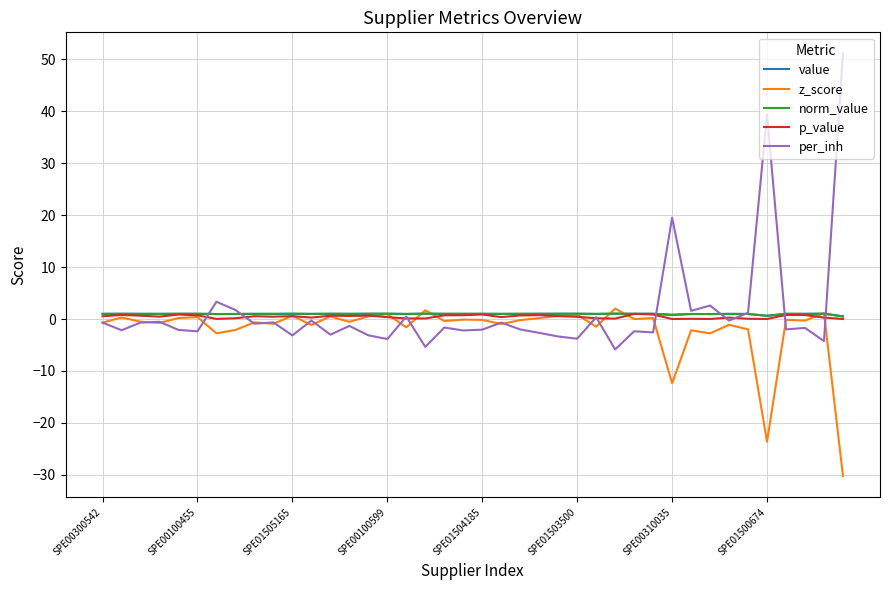

Does the chart have visible grid lines?

Yes